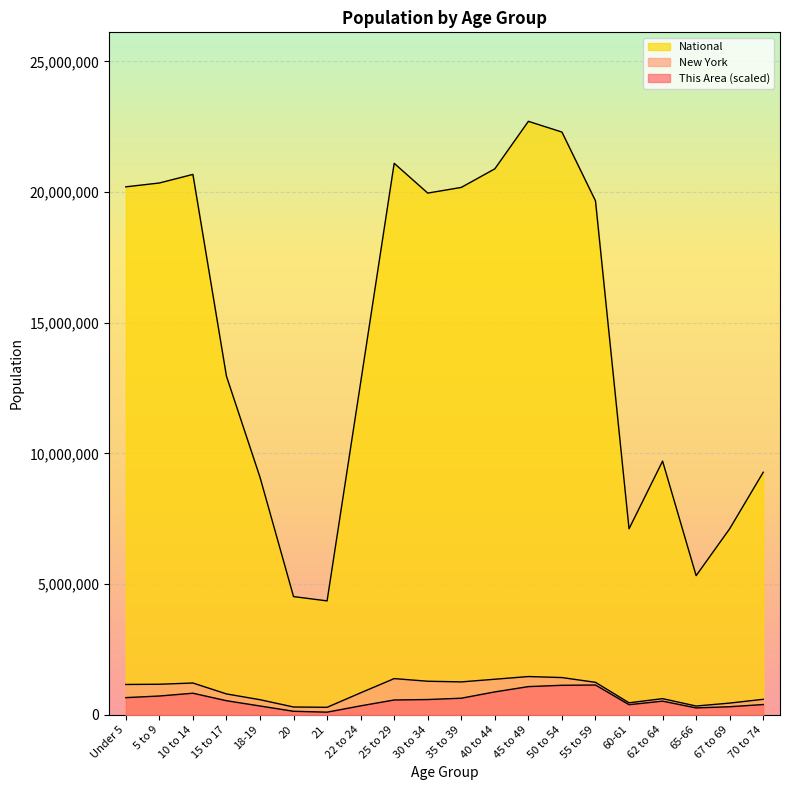

What position from the right is 5 to 9?

19